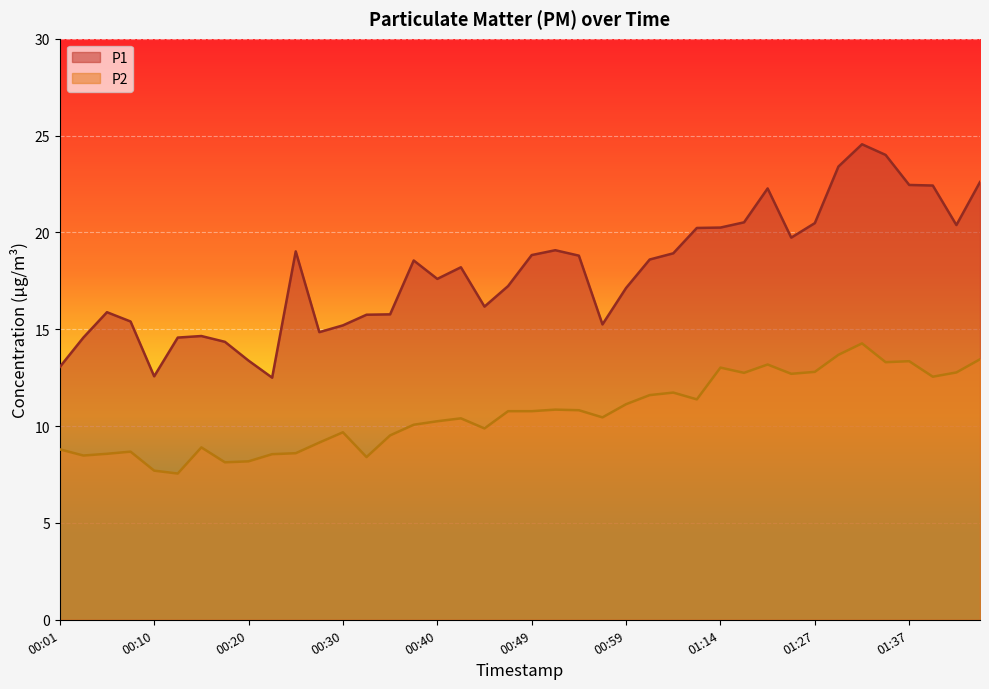

Between 01:40 and 00:32, which is larger?

01:40